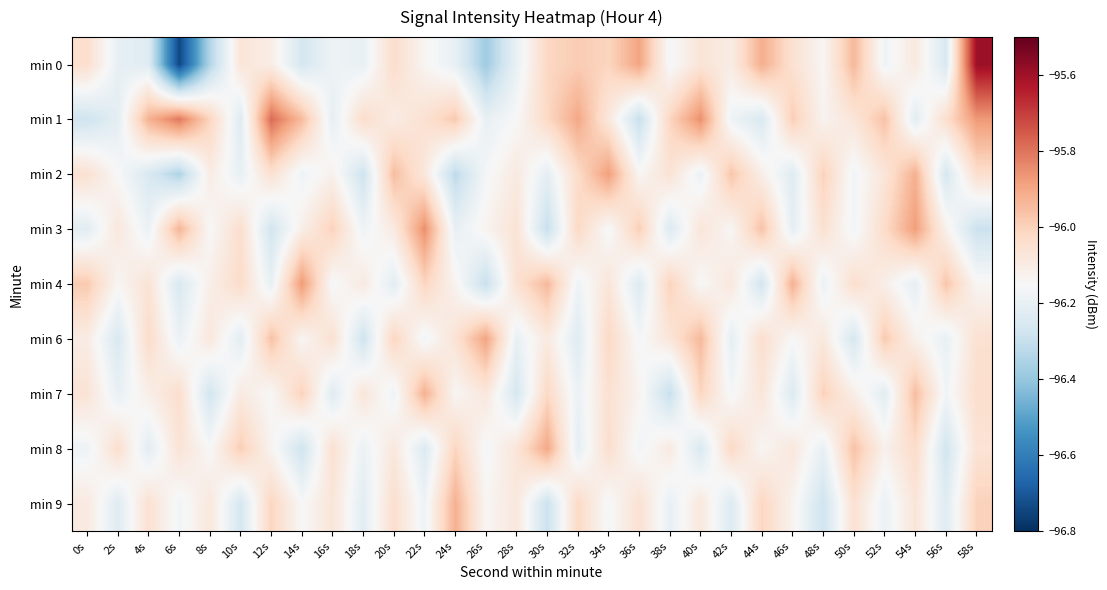

What is the spread (max minus min) of values at 44s?

0.4